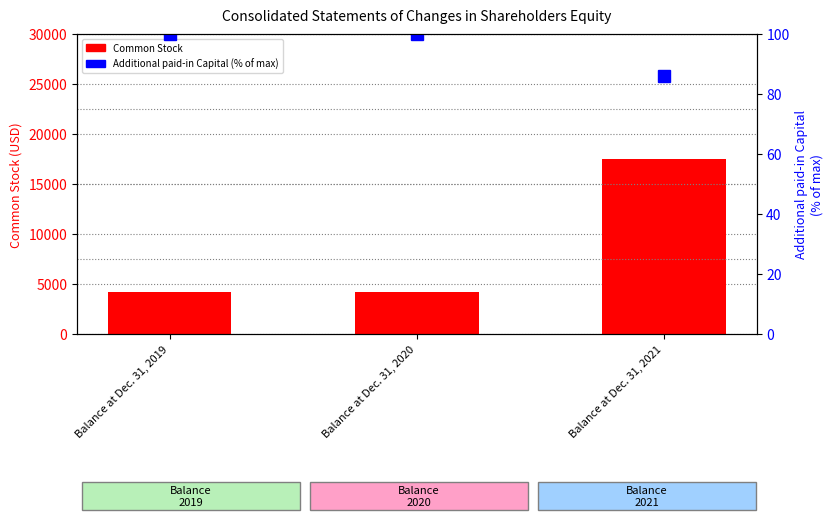

List the series in order of their peak value, highest first.

Common Stock, Additional paid-in Capital (% of max)